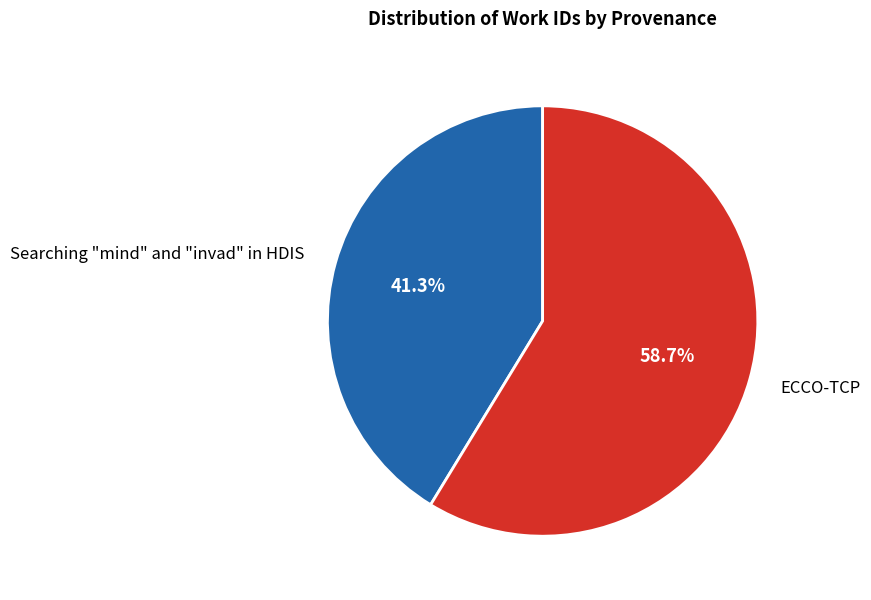

True or false: ECCO-TCP accounts for 59% of the total.

True